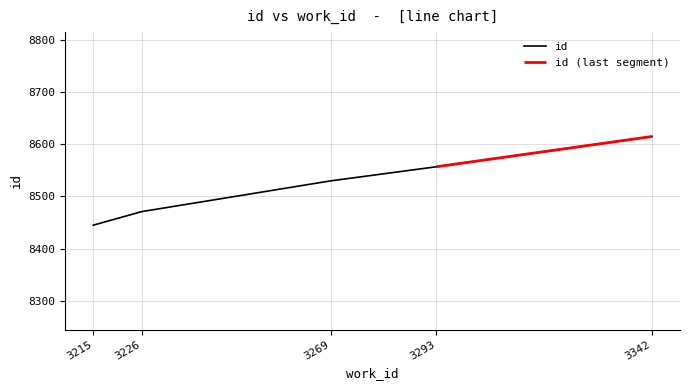

Where is the data nearest to the value 8530?

3269